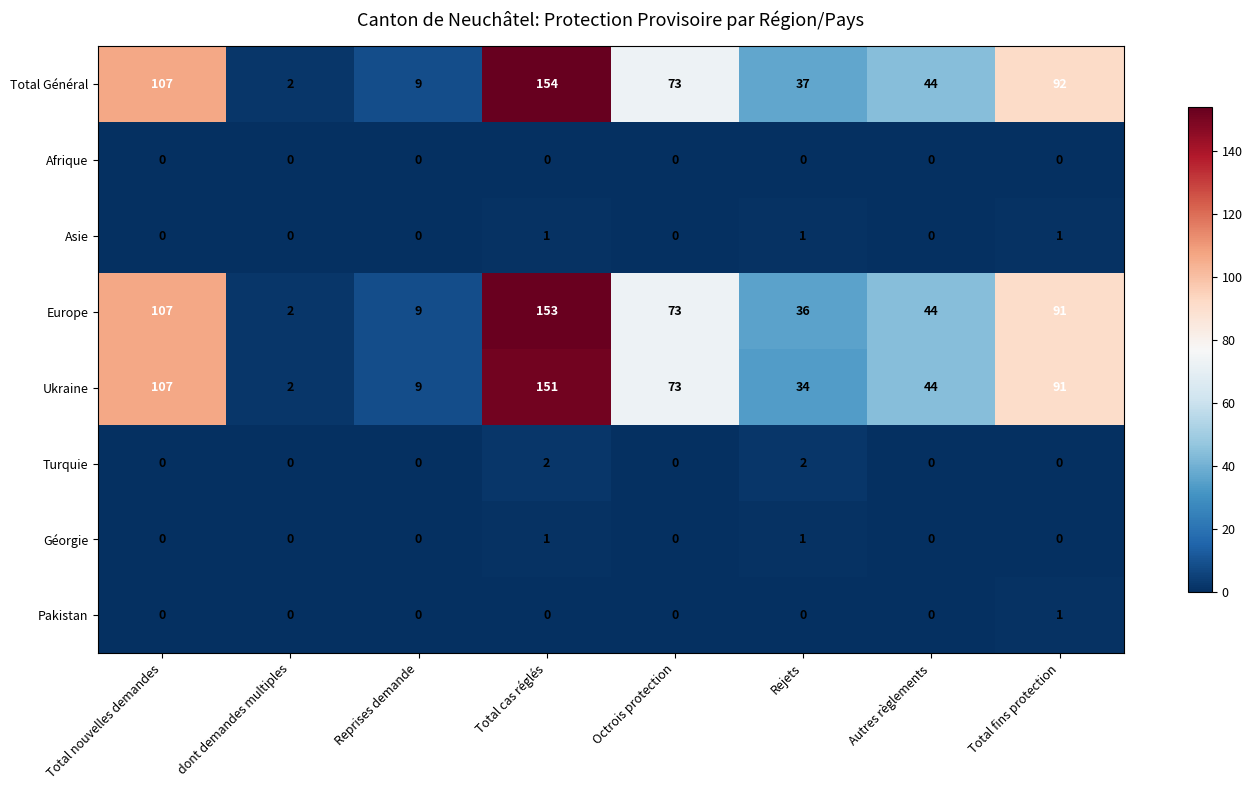

What is the total value across all series at dont demandes multiples?

6